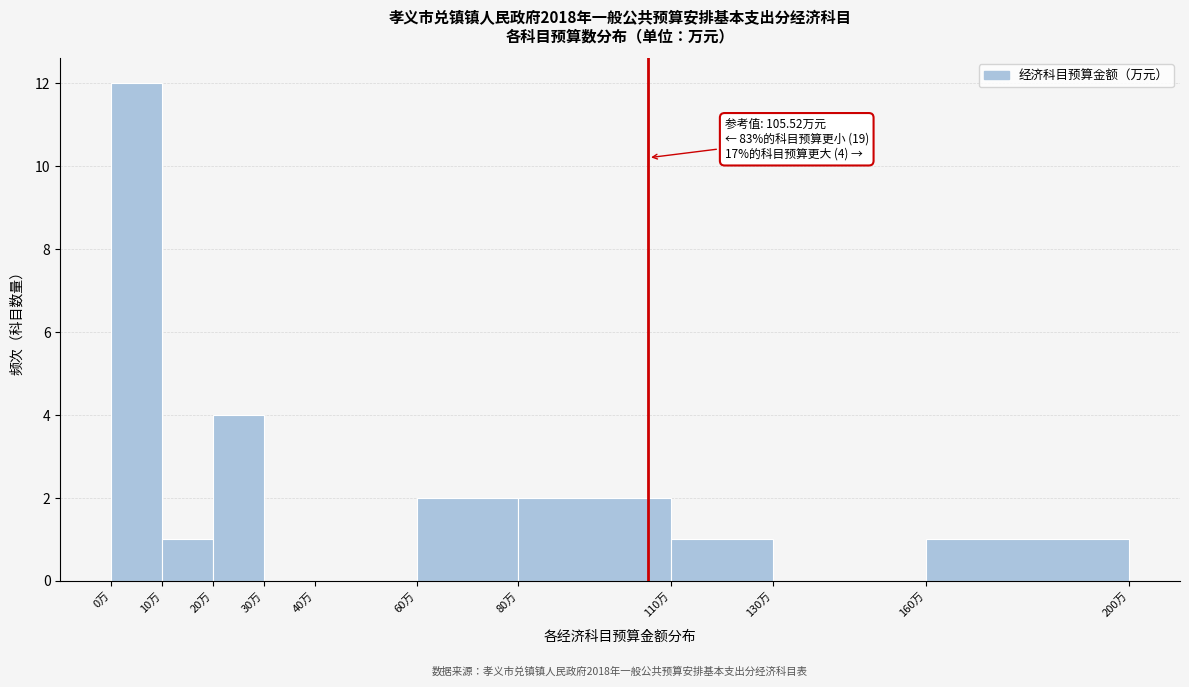

Which range on the x-axis has the tallest bar?

0 to 10